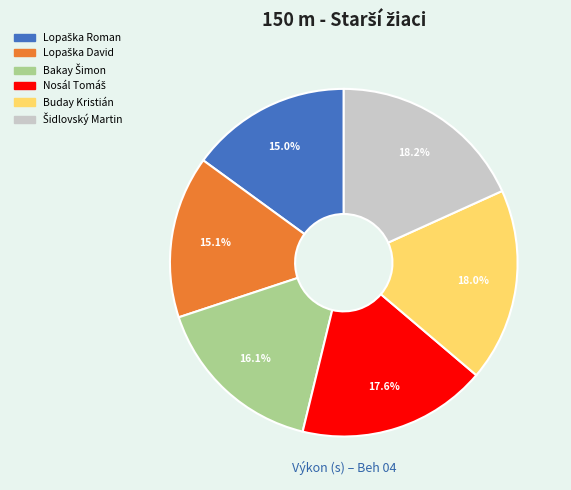

To the nearest percent, what portion does Buday Kristián represent?

18%